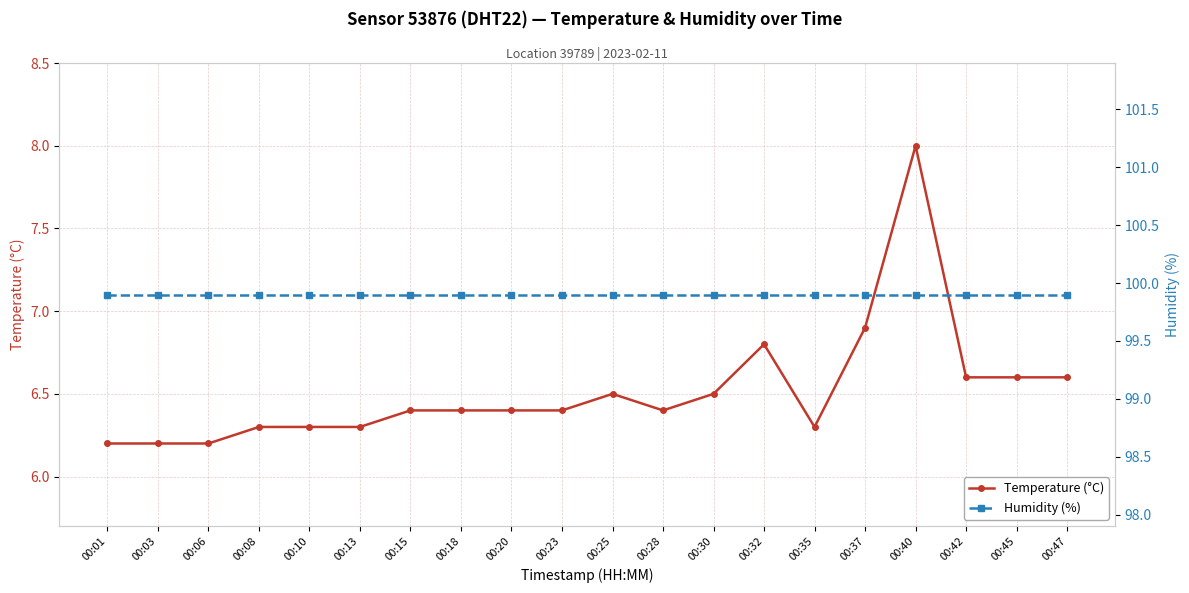

Between 00:08 and 00:25, which series saw the biggest shift?

Temperature (°C)